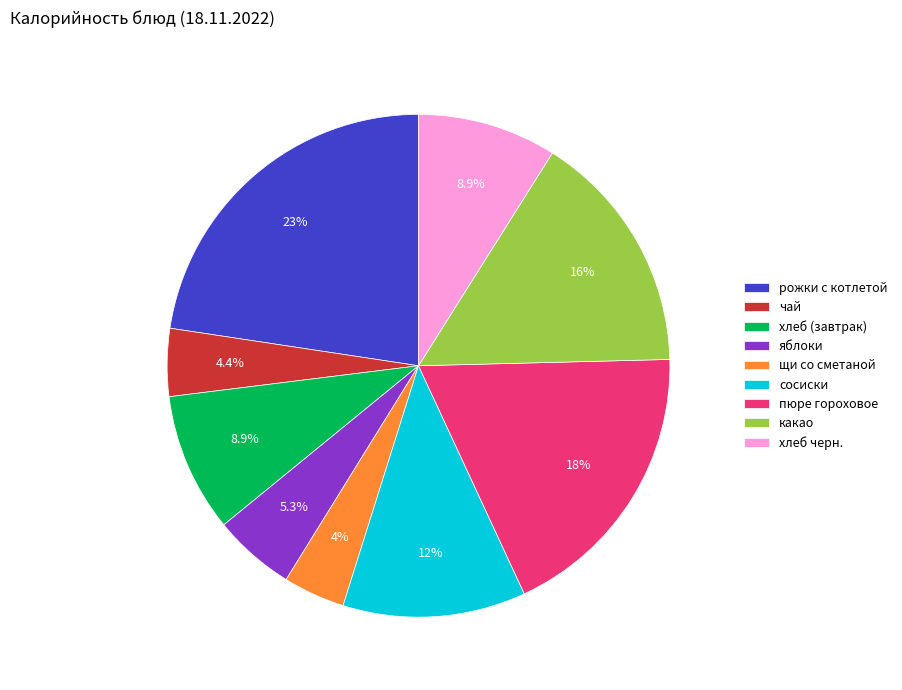

What percentage is the рожки с котлетой slice, to the nearest percent?

23%